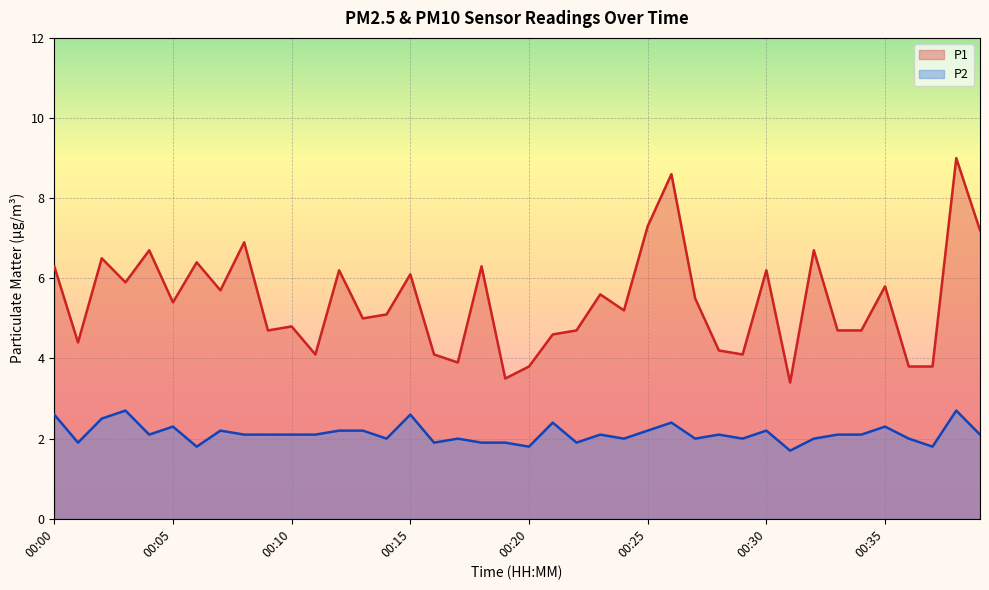

Which category has the highest value across all series?

00:38